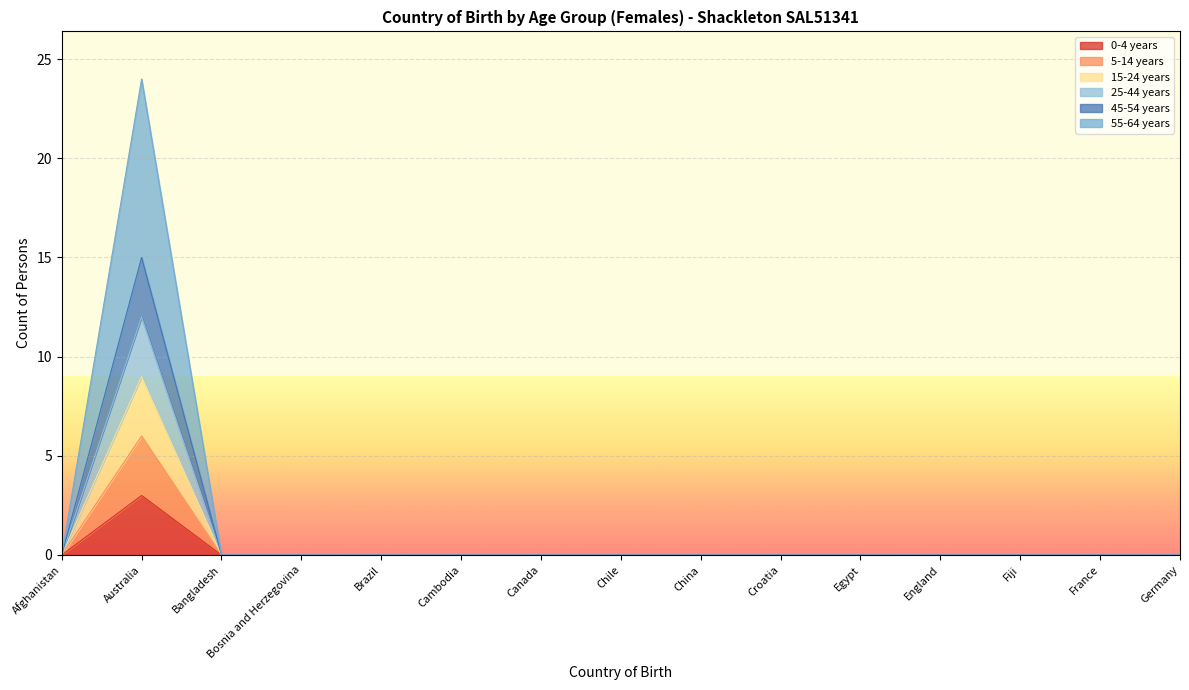

What is the average value of the 15-24 years series?

1